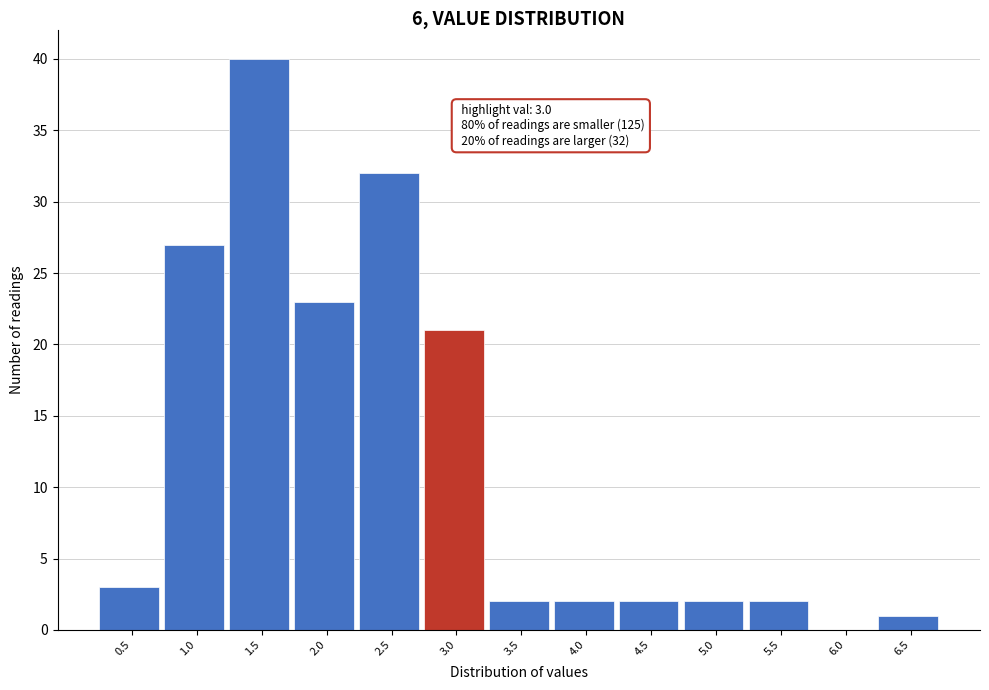

Reading left to right, what are all the values shown in this chart?

0.5=3	1.0=27	1.5=40	2.0=23	2.5=32	3.0=21	3.5=2	4.0=2	4.5=2	5.0=2	5.5=2	6.0=0	6.5=1